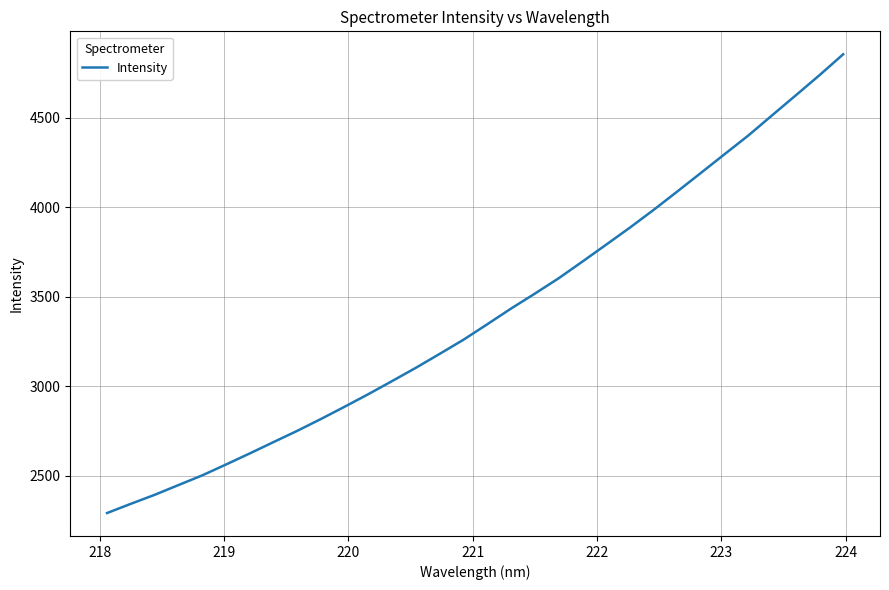

What is the greatest value displayed?

4855.9